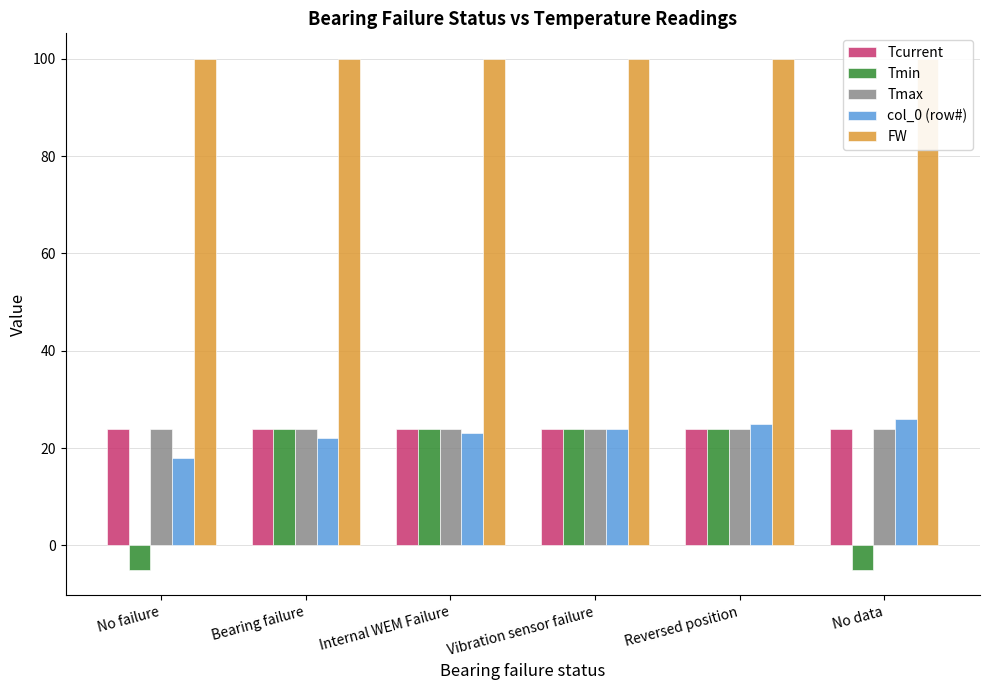

Is it true that Tmax equals 24 at Bearing failure?

True